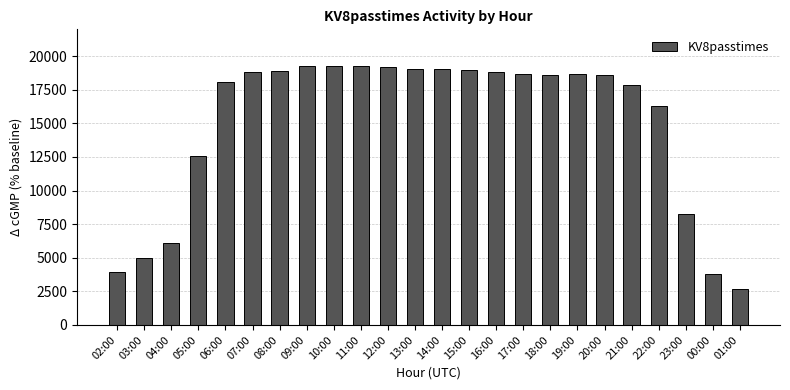

What is the maximum value shown in the chart?

19298